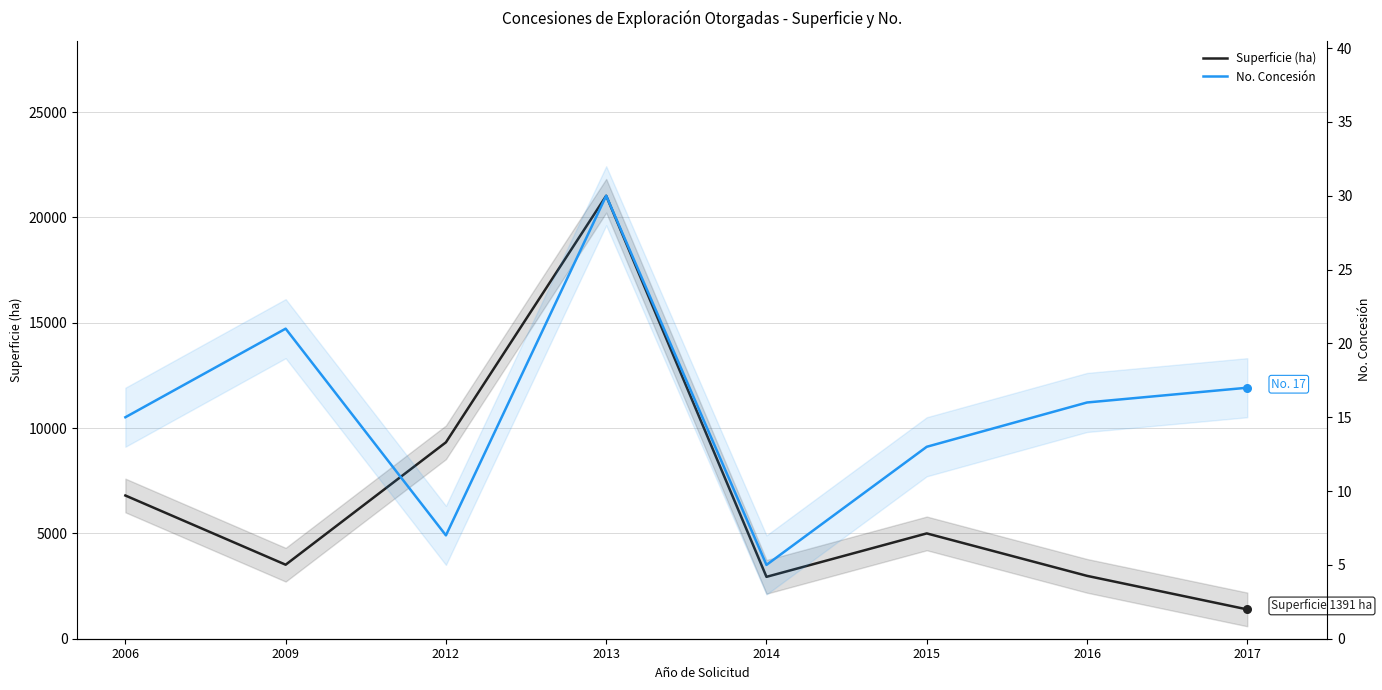

Which series has the largest total across all categories?

Superficie (ha)